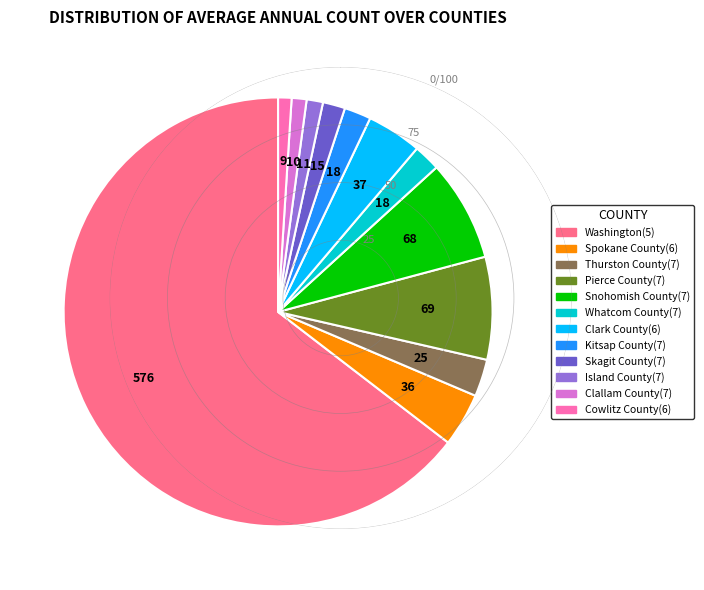

Is the sum of Whatcom County(7) and Snohomish County(7) greater than half?

No